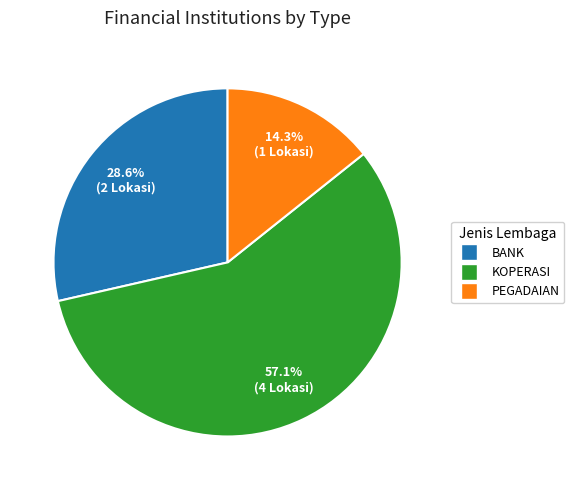

Is there any slice that represents more than half of the pie?

Yes